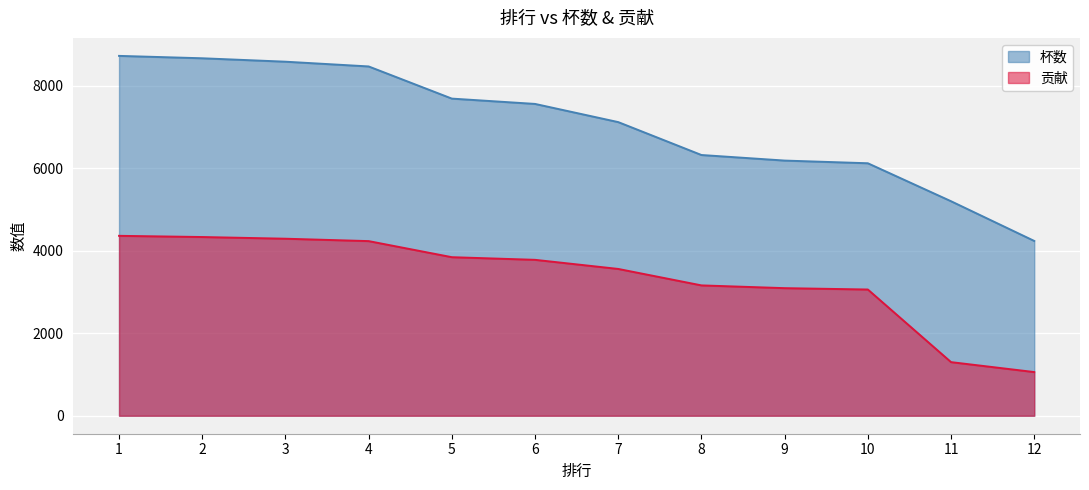

Does the chart display data point markers on the line(s)?

No